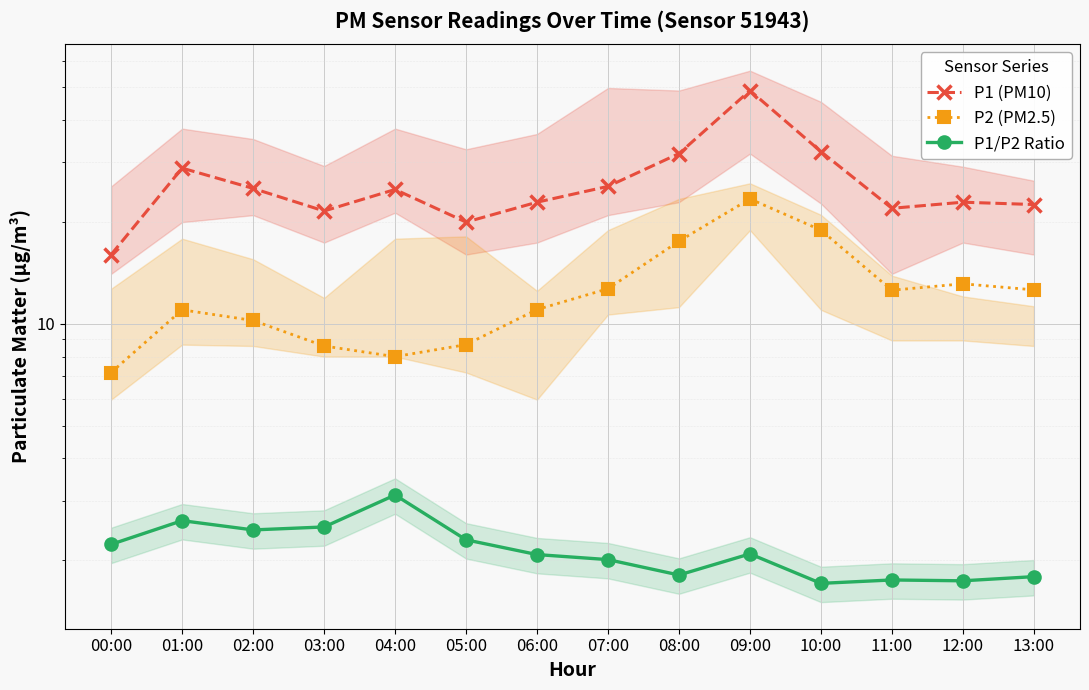

What is the difference between the highest and lowest values at 08:00?

30.0